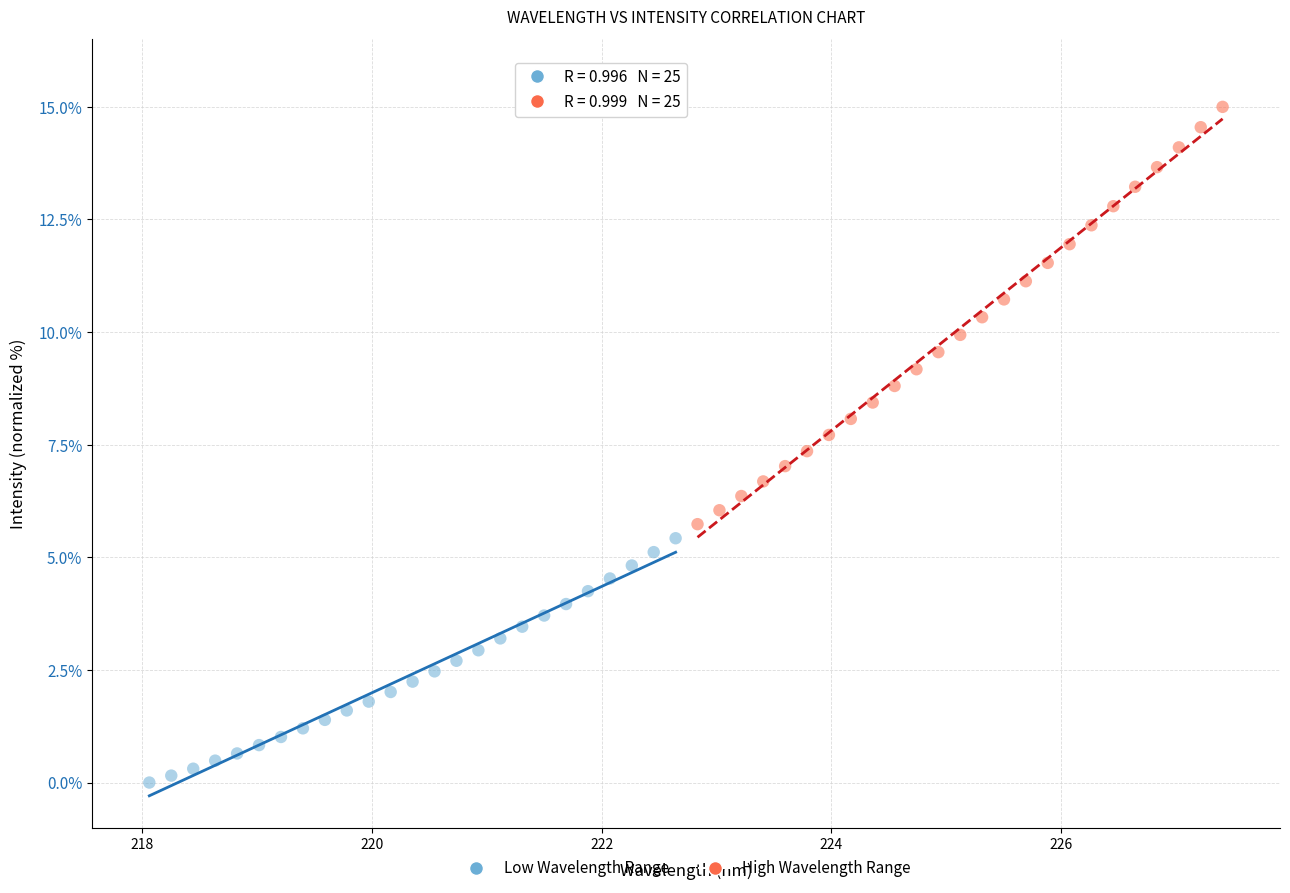

Which series has the largest Y range (max minus min)?

High Wavelength Range